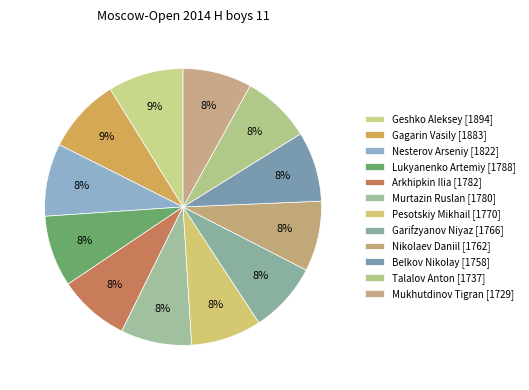

What is the change in value from Murtazin Ruslan to Belkov Nikolay?

-22